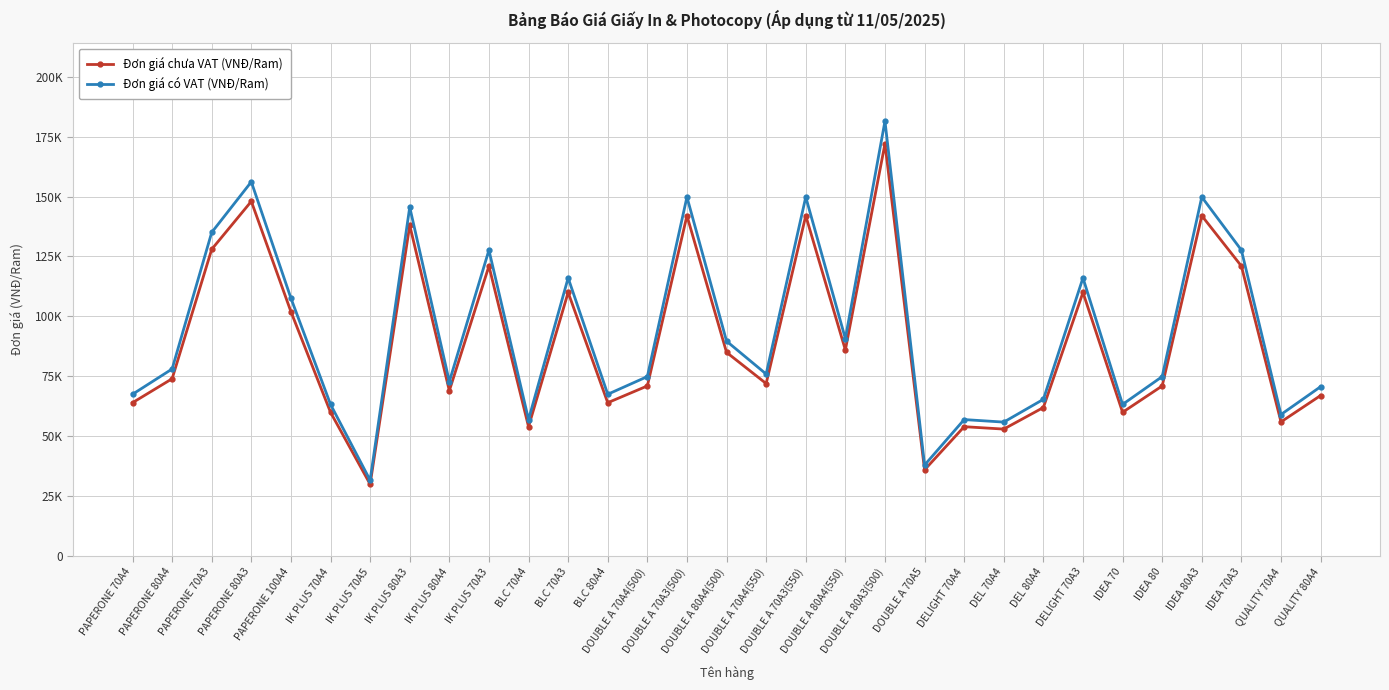

What is the difference between the maximum and minimum values in the Đơn giá có VAT (VNĐ/Ram) series?

149810